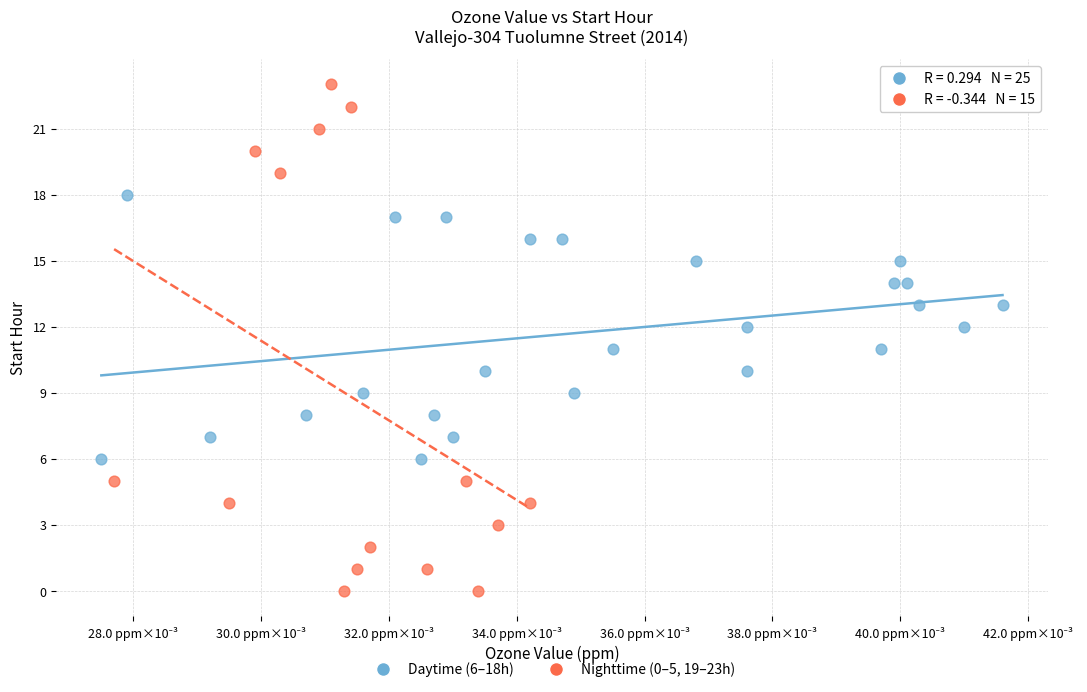

Which series contains the highest Y value?

Nighttime (0–5, 19–23h)